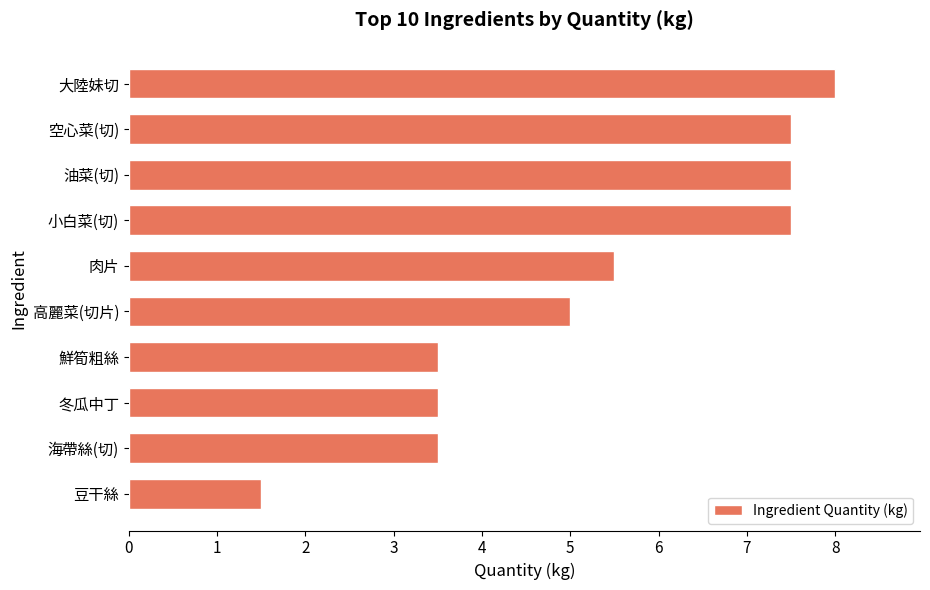

Is it true that the value at 小白菜(切) is 7.5?

True